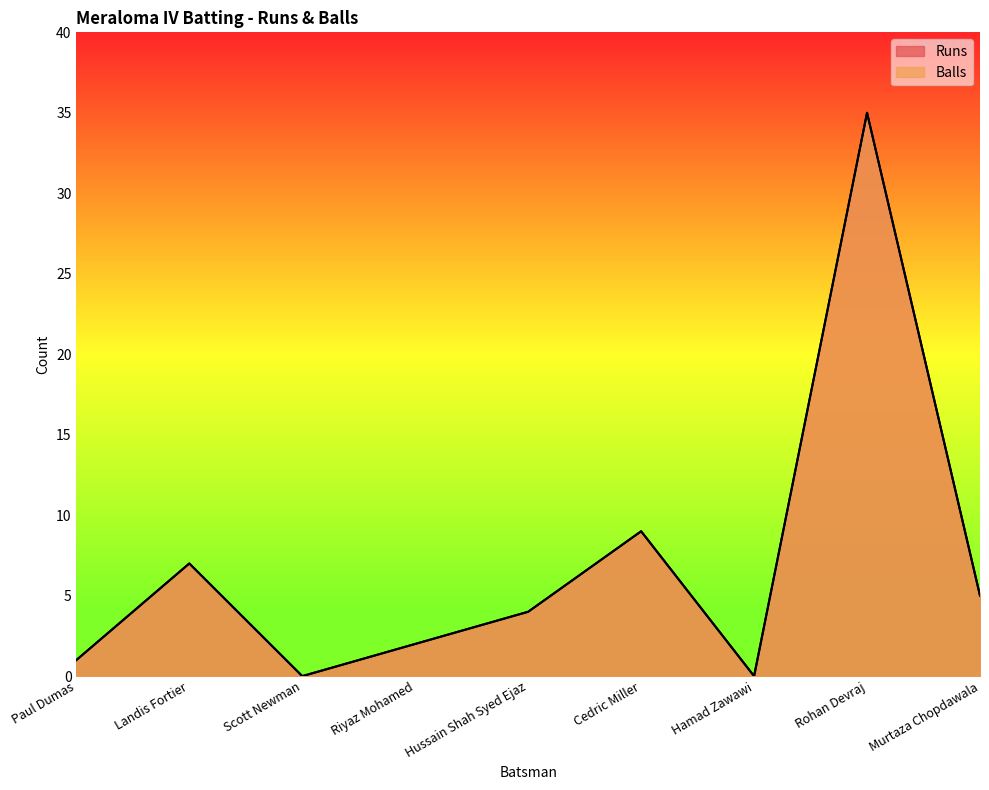

What is the label of the 8th point from the right?

Landis Fortier